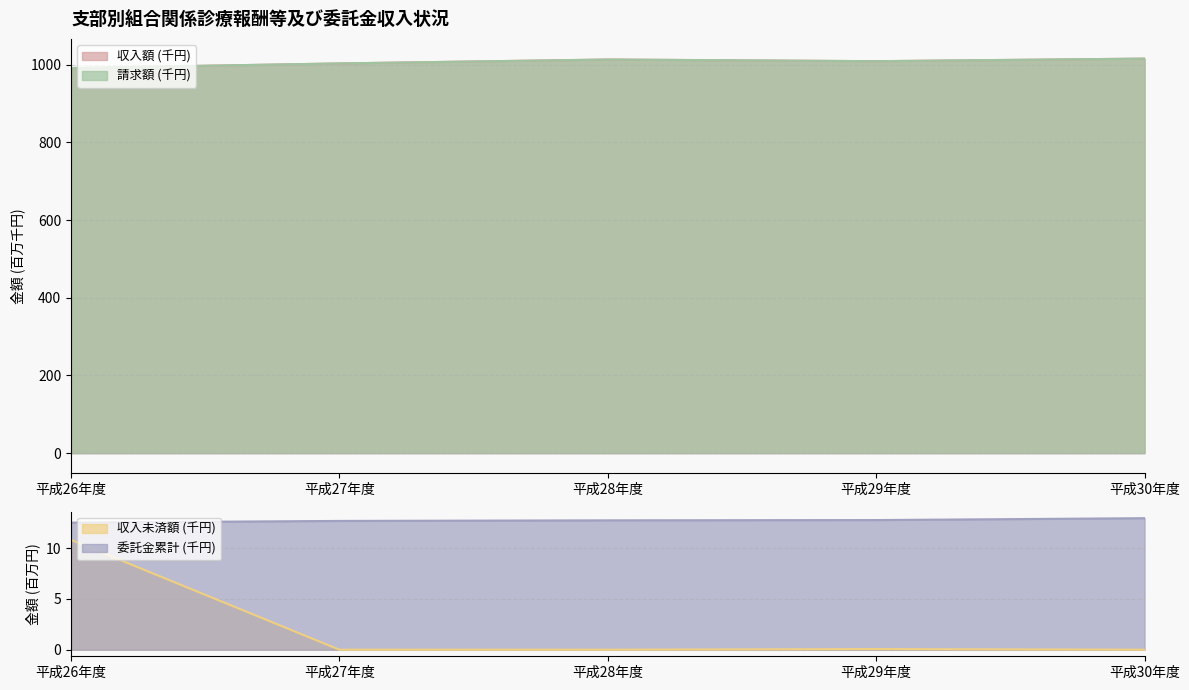

How many series are shown in this chart?

4